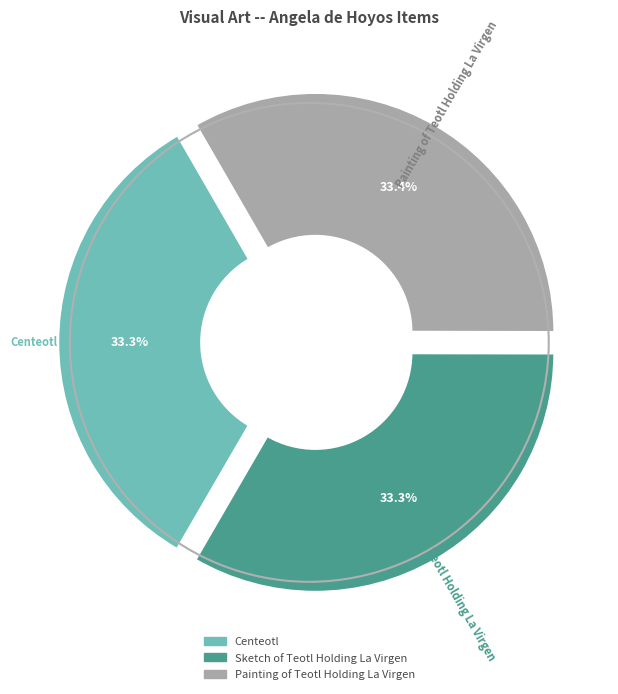

How many segments does this pie chart have?

3